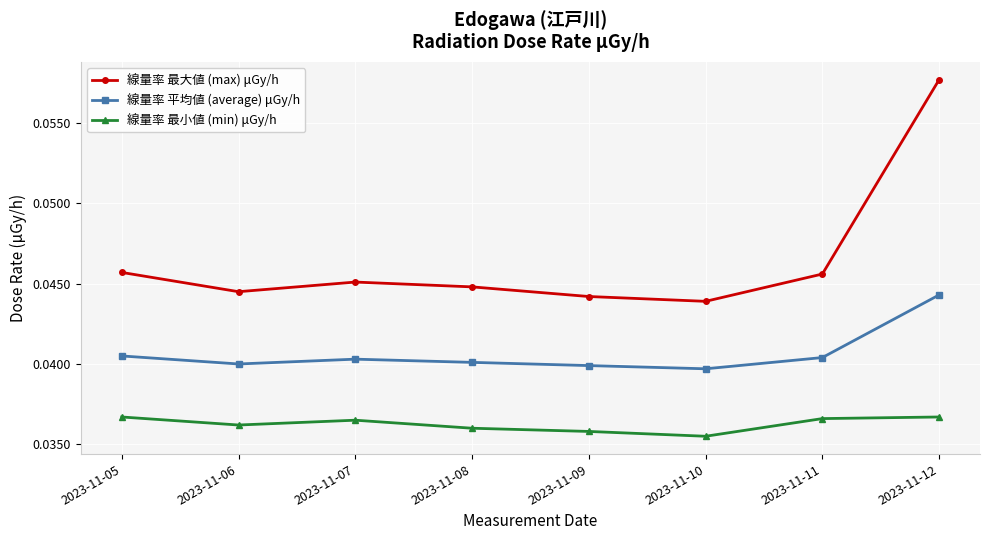

Which series has the widest spread of values?

線量率 最大値 (max) μGy/h